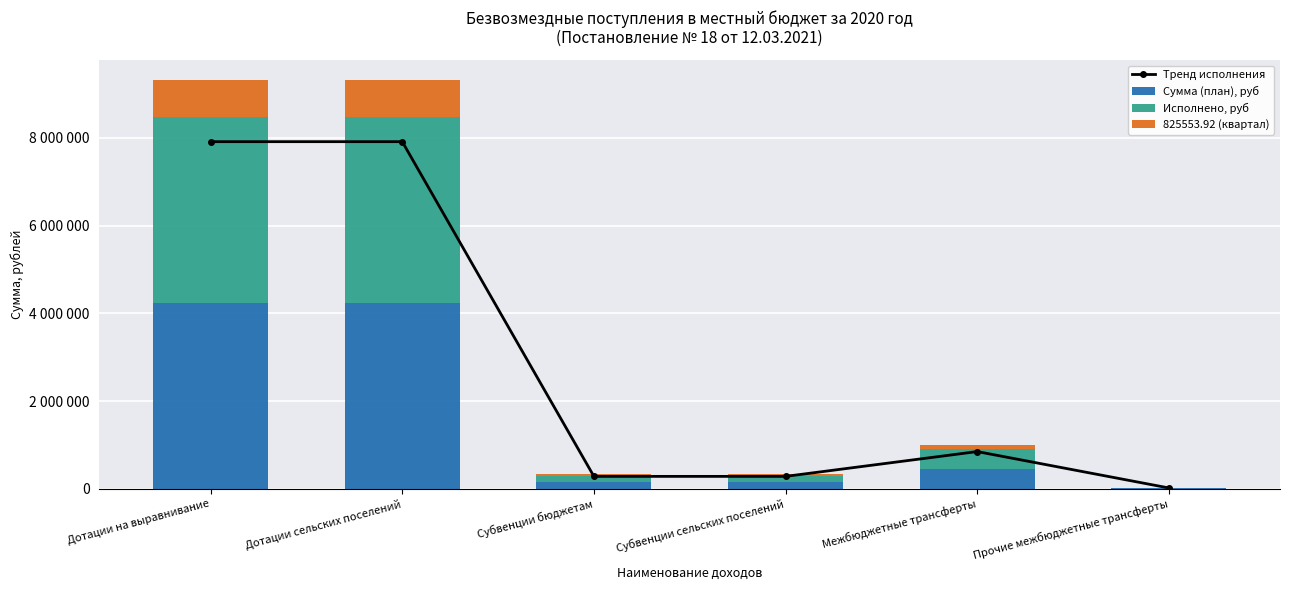

What is the label of the 5th bar from the left?

Межбюджетные трансферты